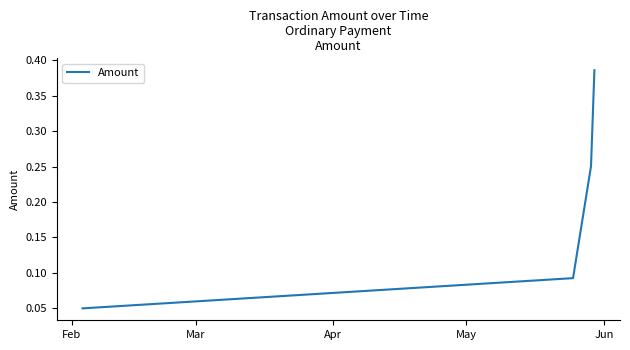

How many values are between 0 and 1?

4